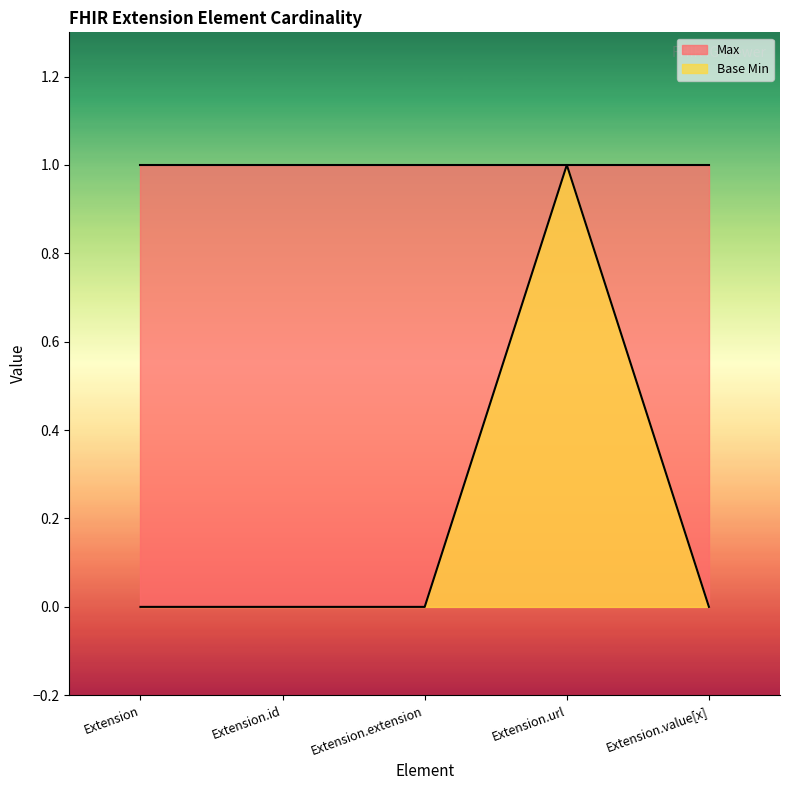

At which category does the data reach its first local peak?

Extension.url